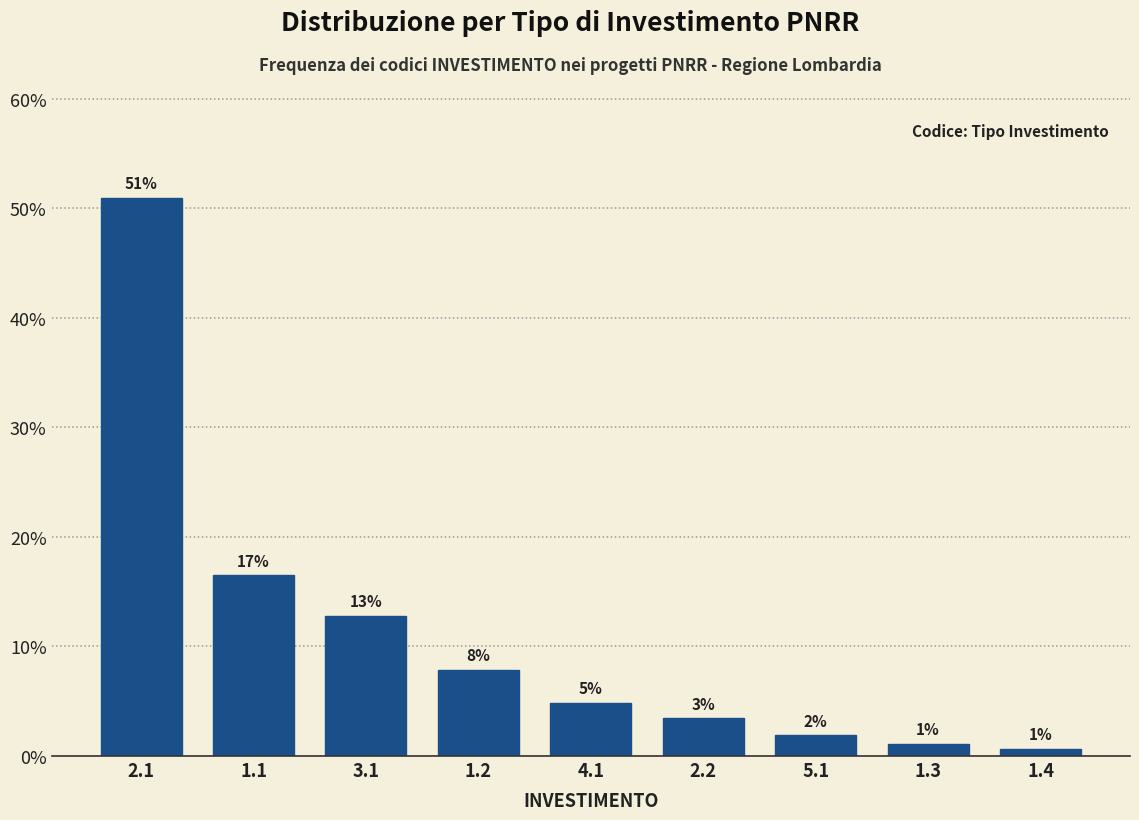

Does the chart contain any negative values?

No